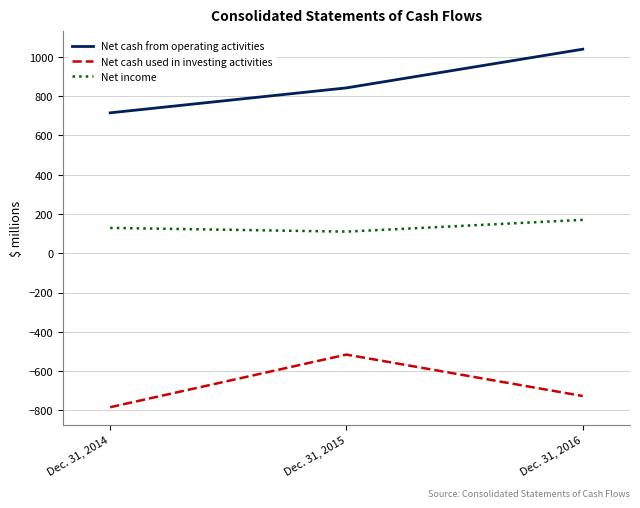

Which category has the highest value across all series?

Dec. 31, 2016